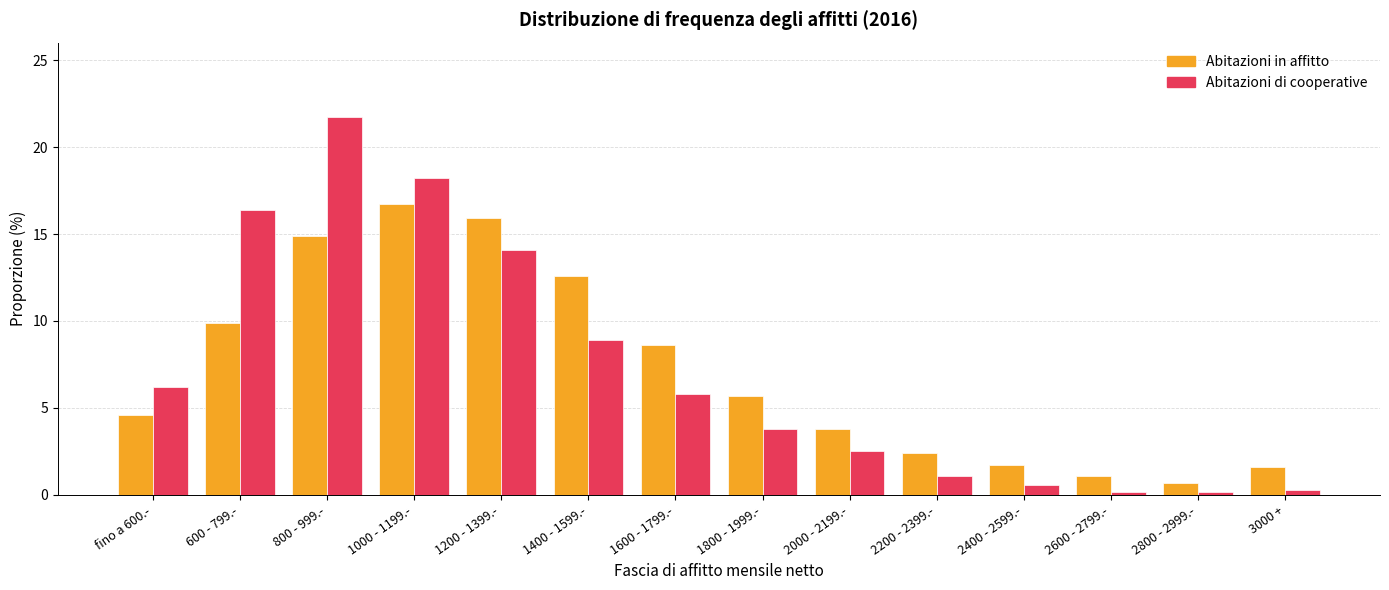

What position from the left is 1200 - 1399.-?

5